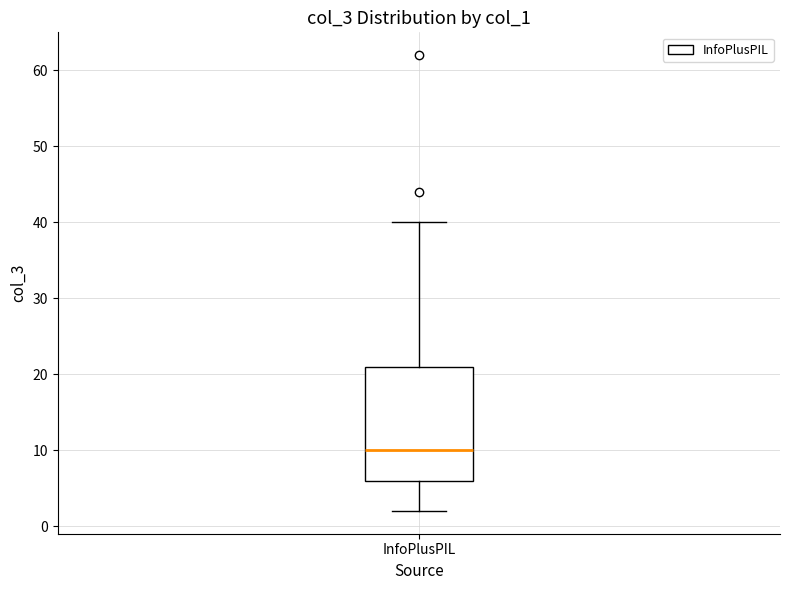

Read this box plot against the y-axis: the position of the median line, the range covered by the box, and the ends of both whiskers. The values are not printed on the chart, so give them approximately, as read against the axis.

median 10, box 6 to 21, whiskers 2 to 40